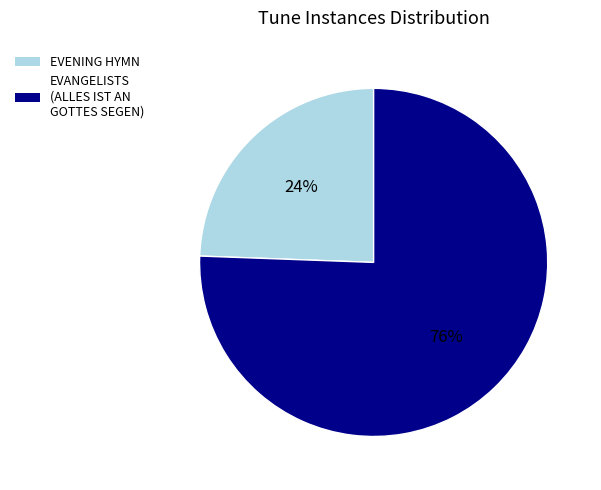

To the nearest percent, what is the combined percentage of EVENING HYMN and EVANGELISTS (ALLES IST AN GOTTES SEGEN)?

100%